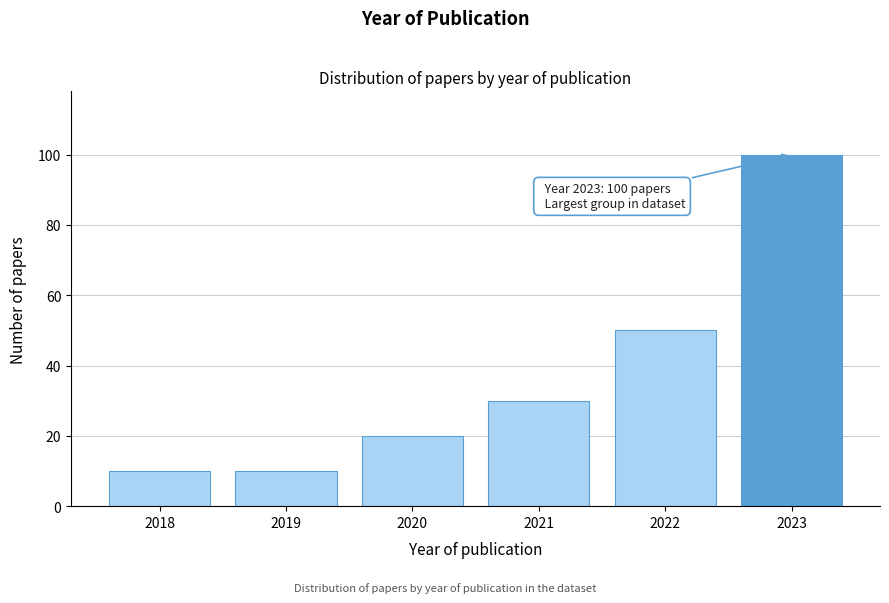

Reading right to left, extract all data points from this chart.

100	50	30	20	10	10